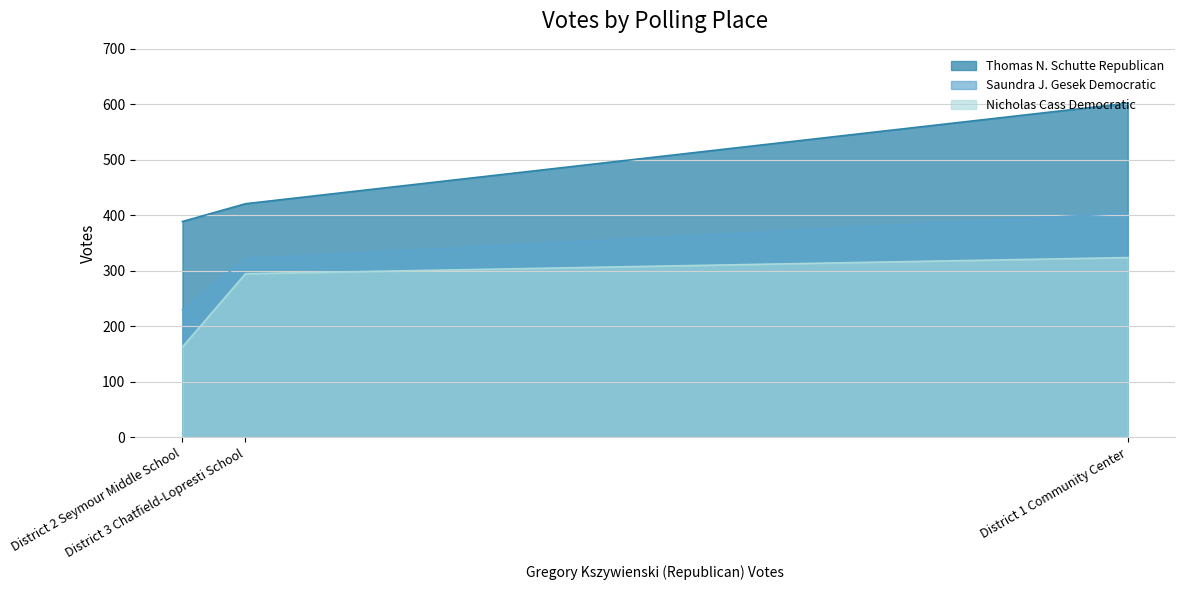

Is the value of Thomas N. Schutte Republican at District 3 Chatfield-Lopresti School greater than the value of Saundra J. Gesek Democratic at District 1 Community Center?

Yes